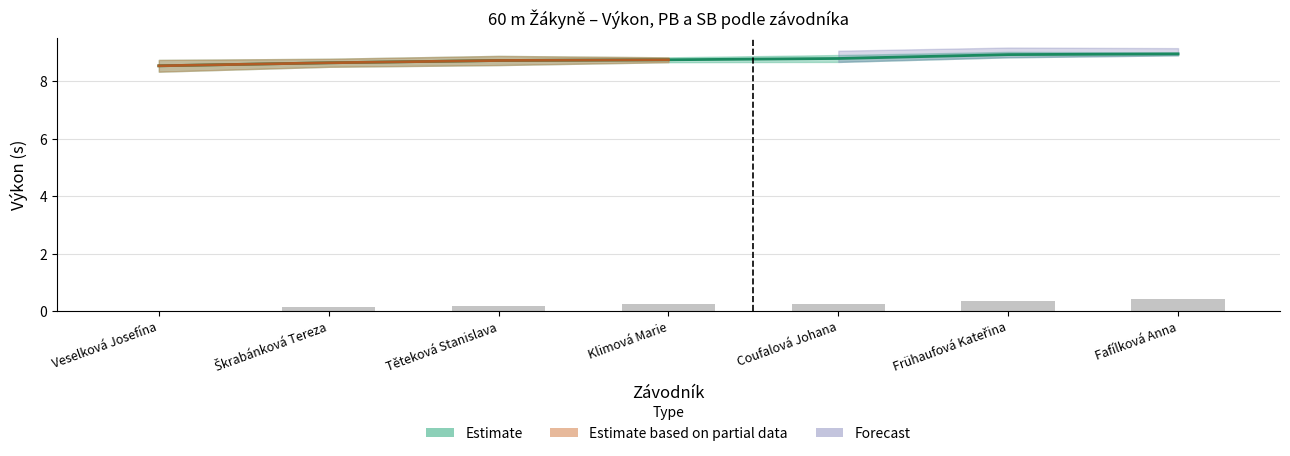

What is the difference between the highest and lowest values at Fafílková Anna?

8.5